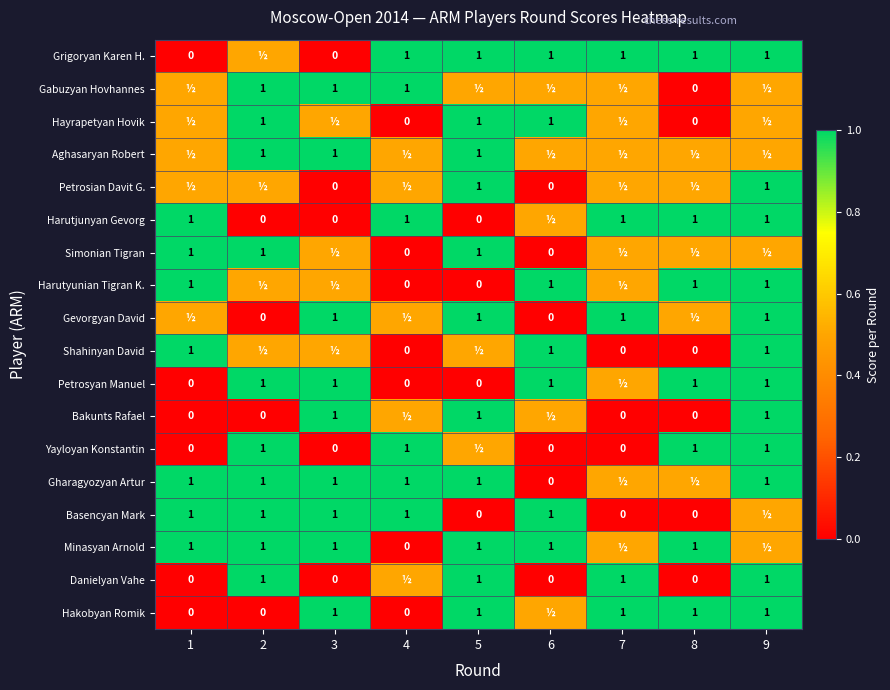

Between 8 and 2, which is larger?

8